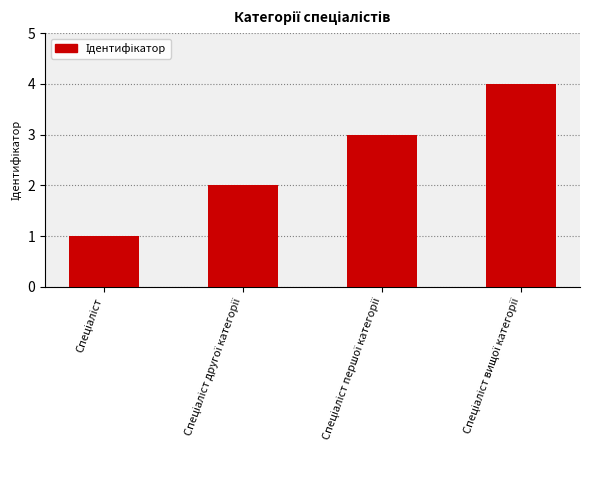

How many bars are there in total?

4